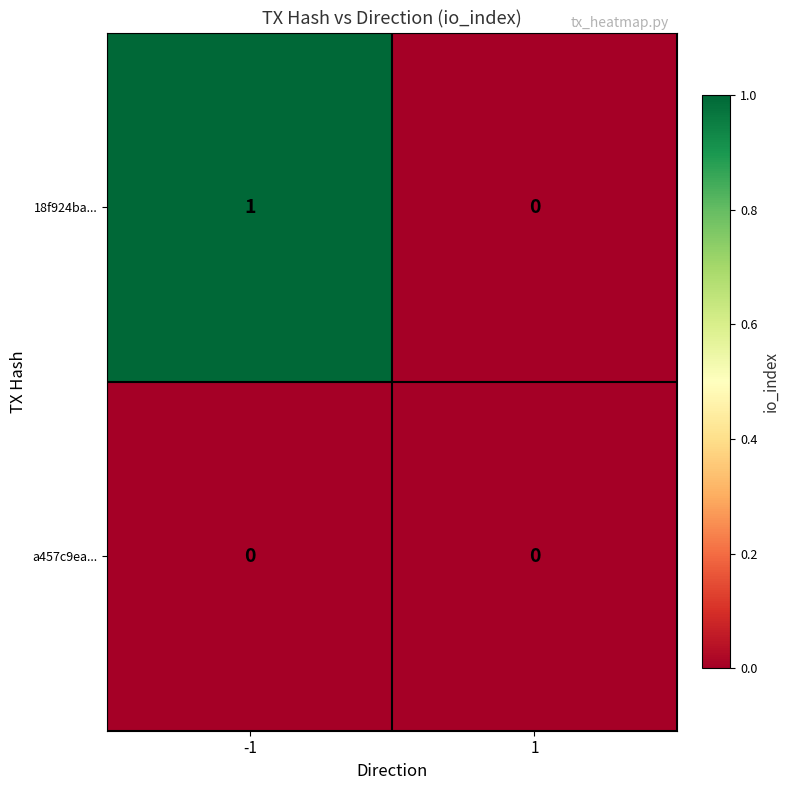

What is the spread (max minus min) of values at -1?

1